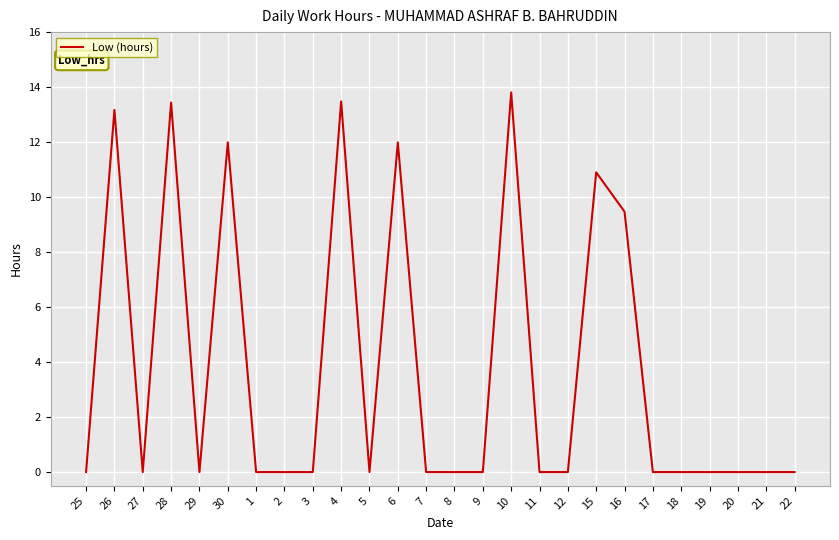

The chart shows a value of 0.0 at 22. True or false?

True